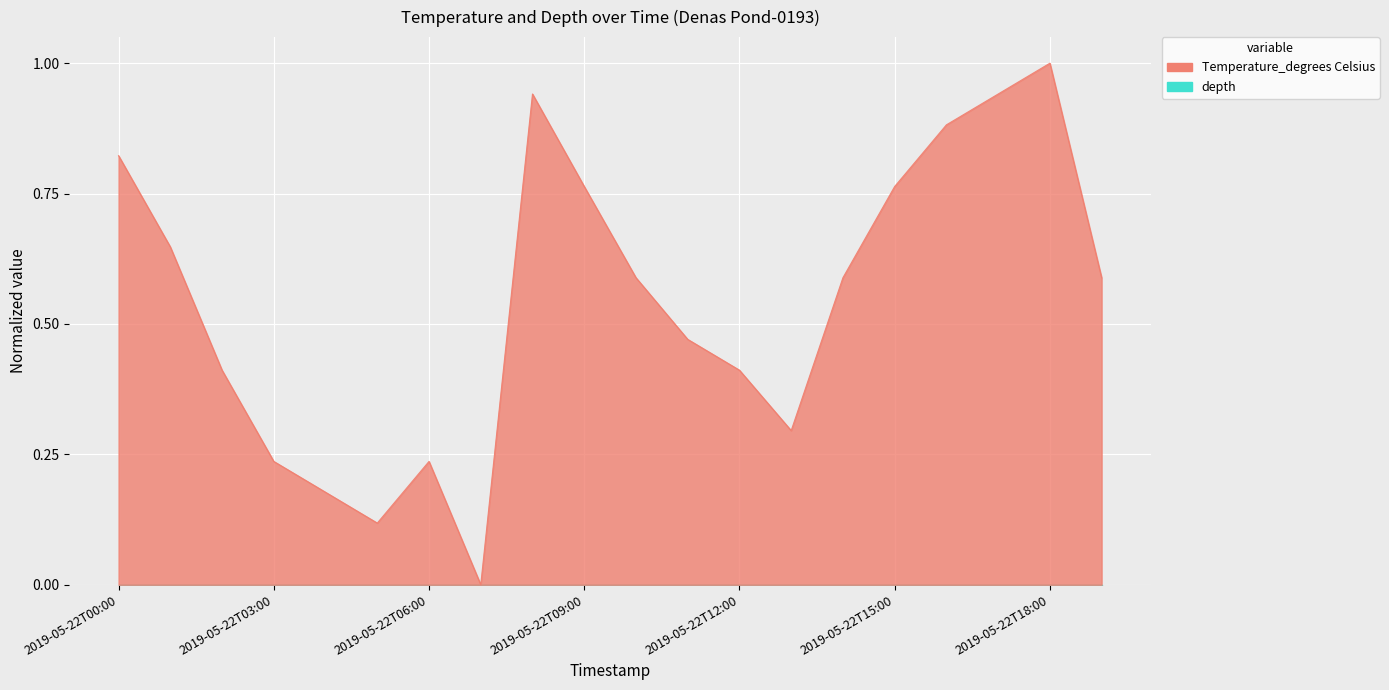

What is the greatest value displayed?

1.0